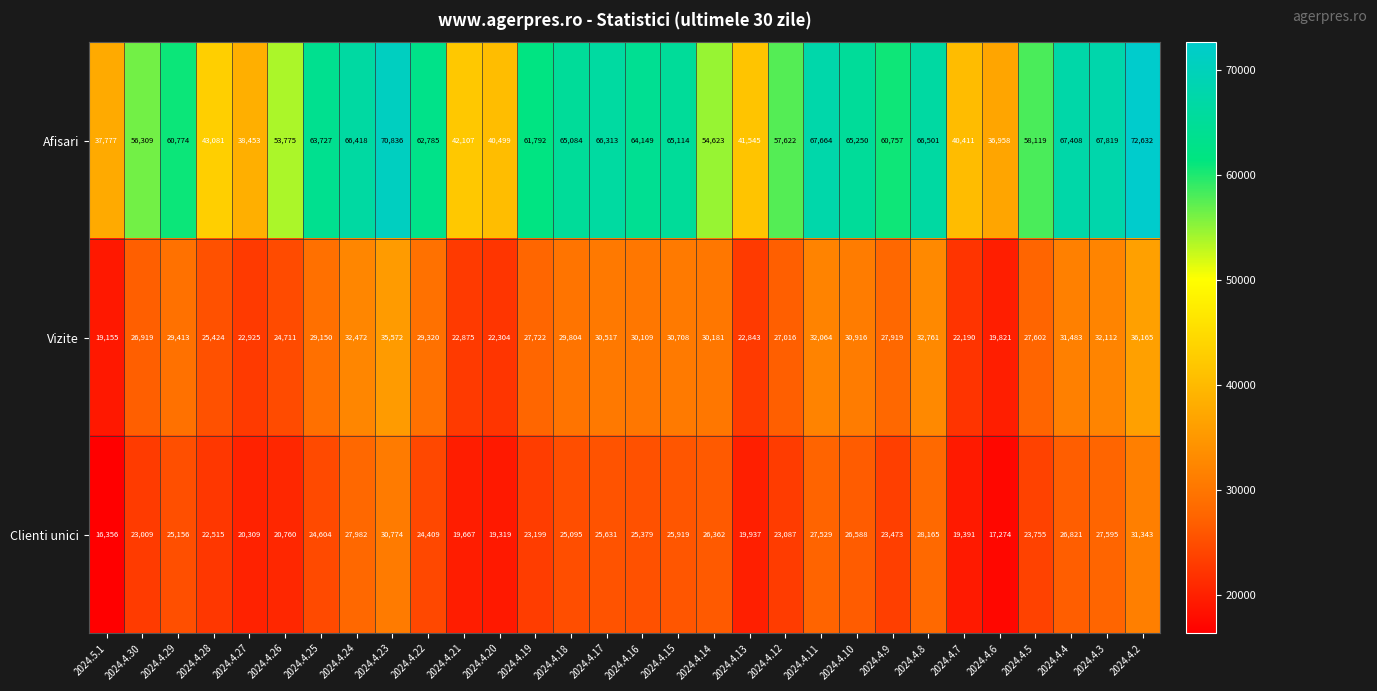

Which series changed the most between 2024.4.5 and 2024.4.3?

Afisari